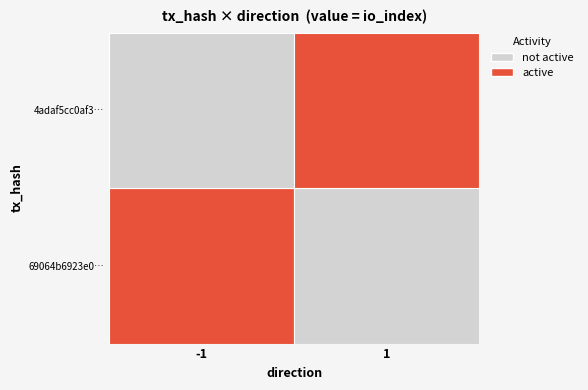

Which series has the largest total across all categories?

4adaf5cc0af37d78c3b557a726e2068697a8a36